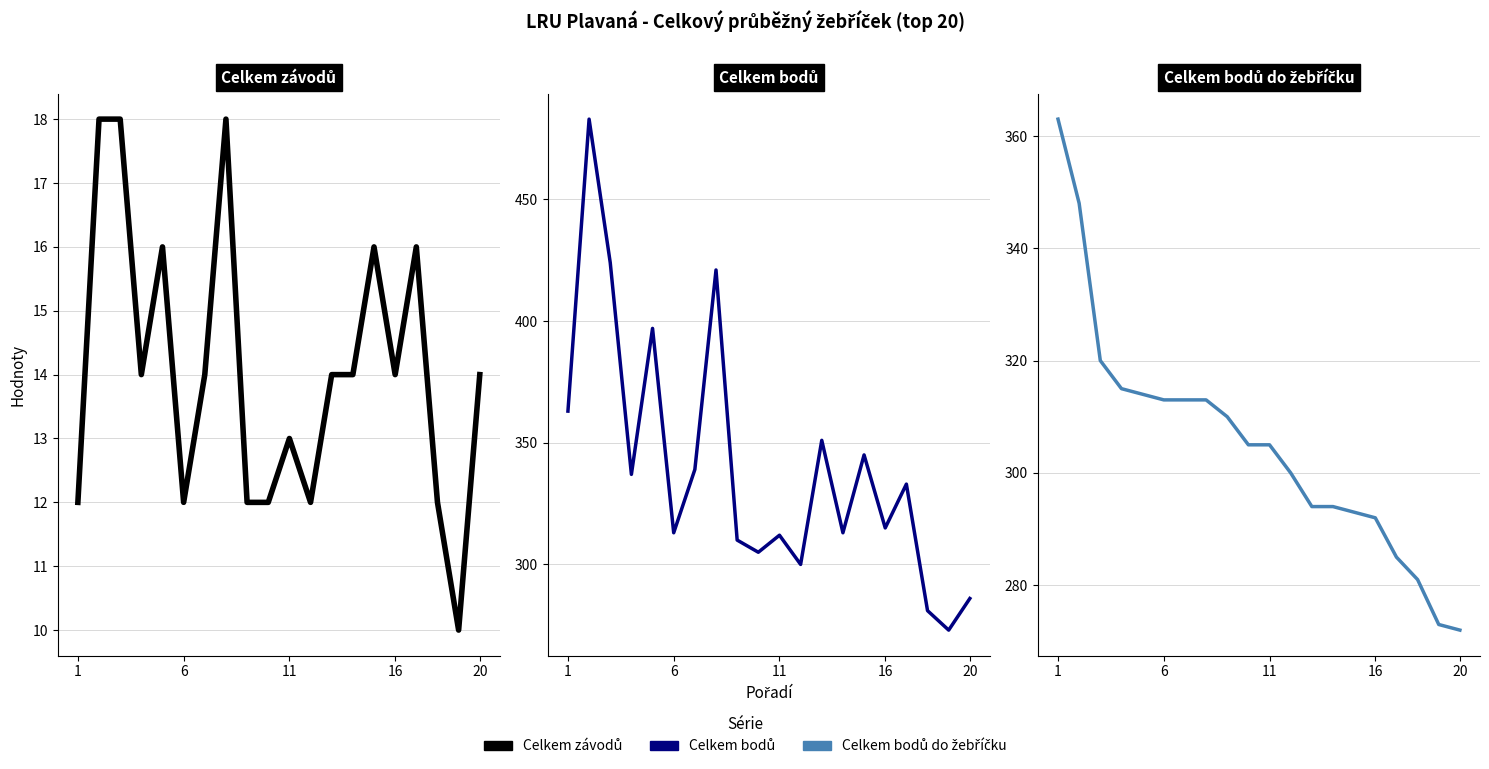

Rank the series by their maximum value, from lowest to highest.

Celkem závodů, Celkem bodů do žebříčku, Celkem bodů